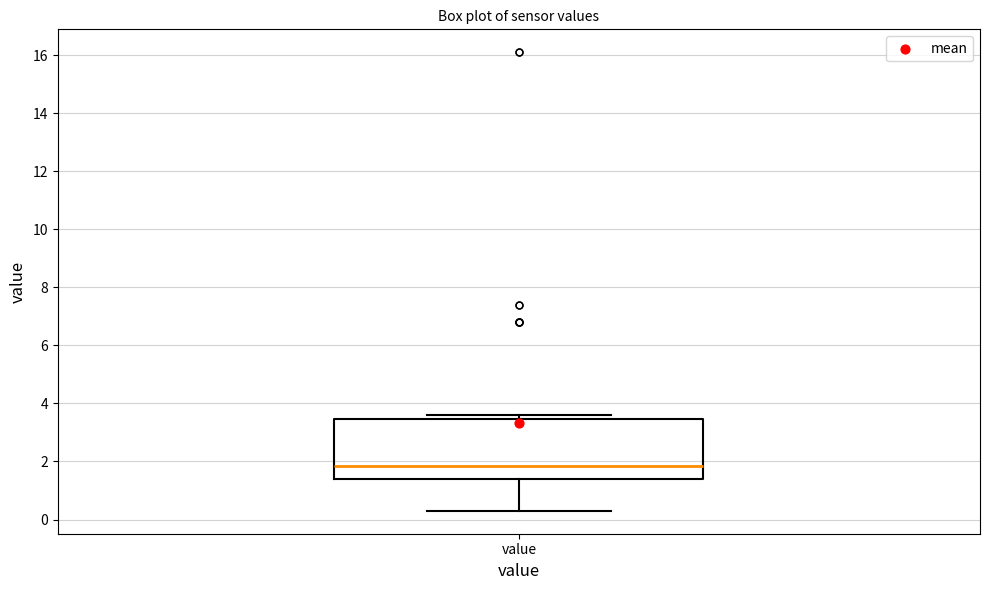

Read this box plot against the y-axis: the position of the median line, the range covered by the box, and the ends of both whiskers. The values are not printed on the chart, so give them approximately, as read against the axis.

median 1.8, box 1.4 to 3.4, whiskers 0.4 to 3.6